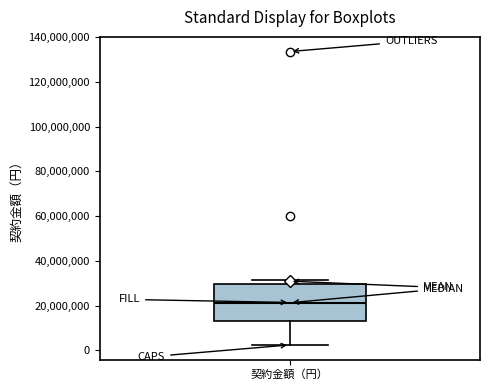

Transcribe this box plot: give where the median line is, the range the box spans, and where the two whiskers end, as read against the y-axis. The values are not printed on the chart, so give them approximately, as read against the axis.

median 22000000, box 14000000 to 30000000, whiskers 2000000 to 32000000